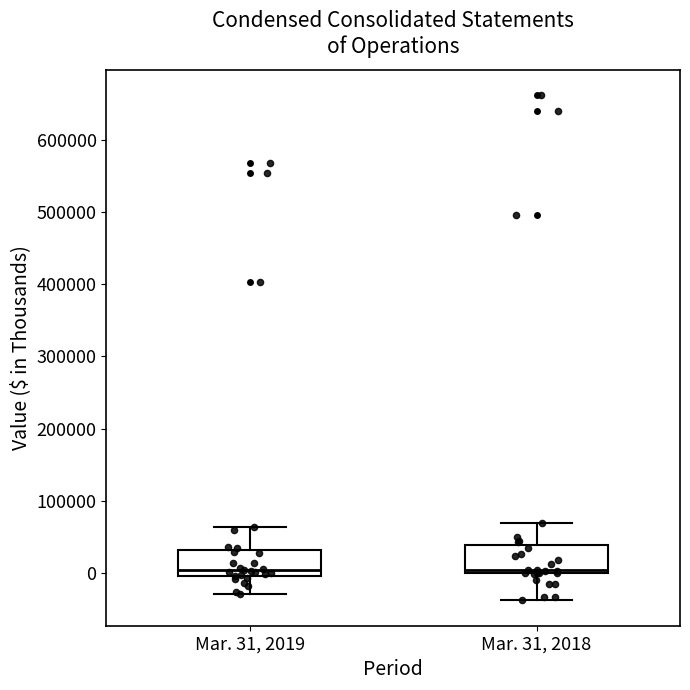

Reading left to right, transcribe this box plot: for each box, give where its median line is, the range the box spans, and where its two whiskers end, as read against the y-axis. The values are not printed on the chart, so give them approximately, as read against the axis.

Mar. 31, 2019: median 0 (just above the box's lower edge), box 0 to 30000, whiskers -30000 to 60000
Mar. 31, 2018: median 0 (just above the box's lower edge), box 0 to 40000, whiskers -40000 to 70000